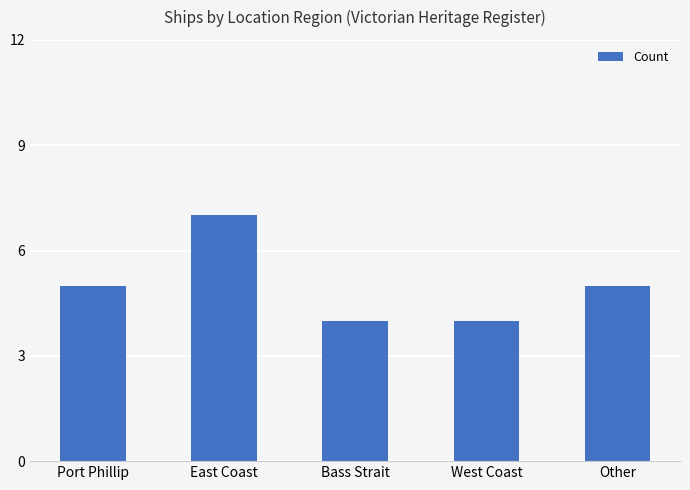

What is the label of the 5th bar from the left?

Other